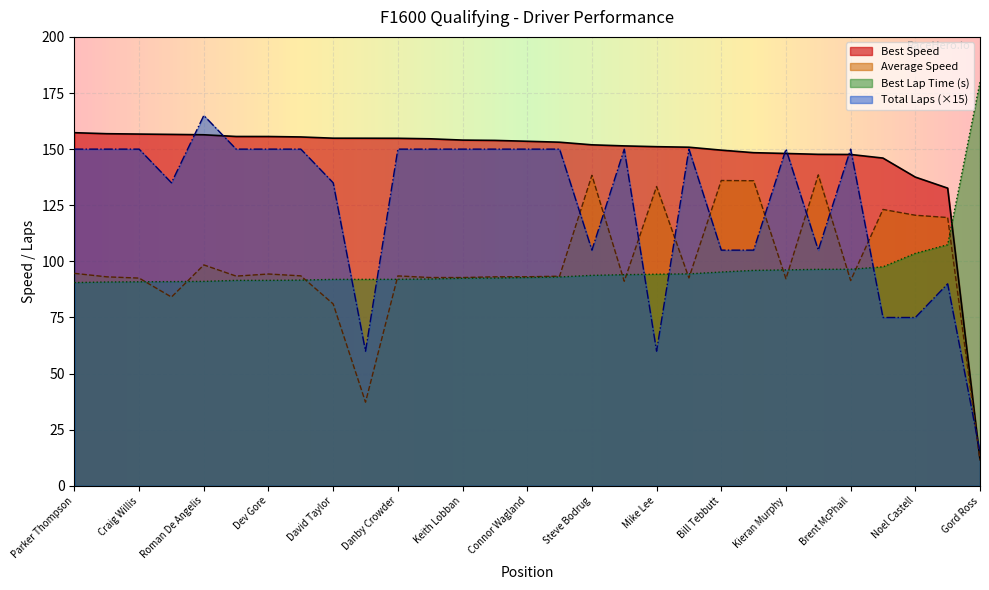

Where is Best Lap time nearest to the value 84?

Michael McGregor